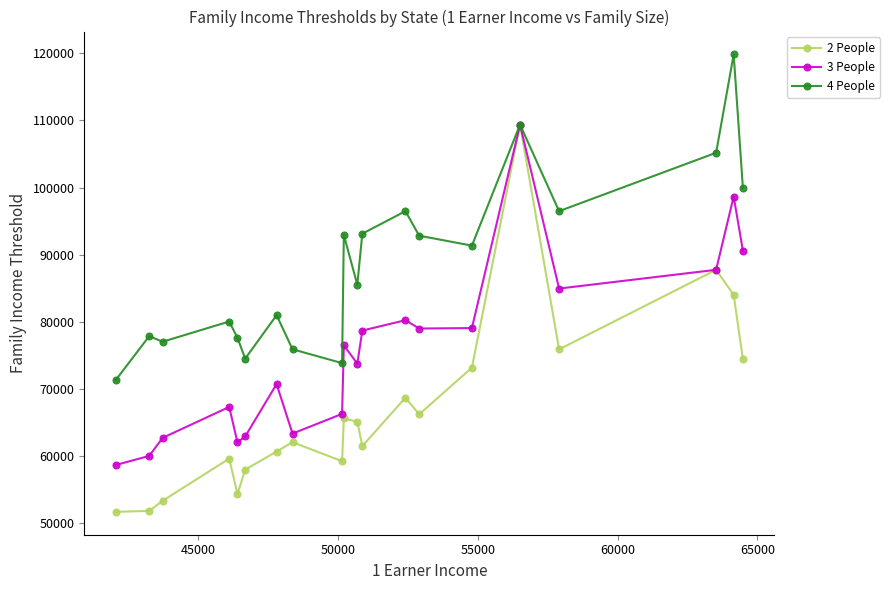

Which series has the largest total across all categories?

4 People